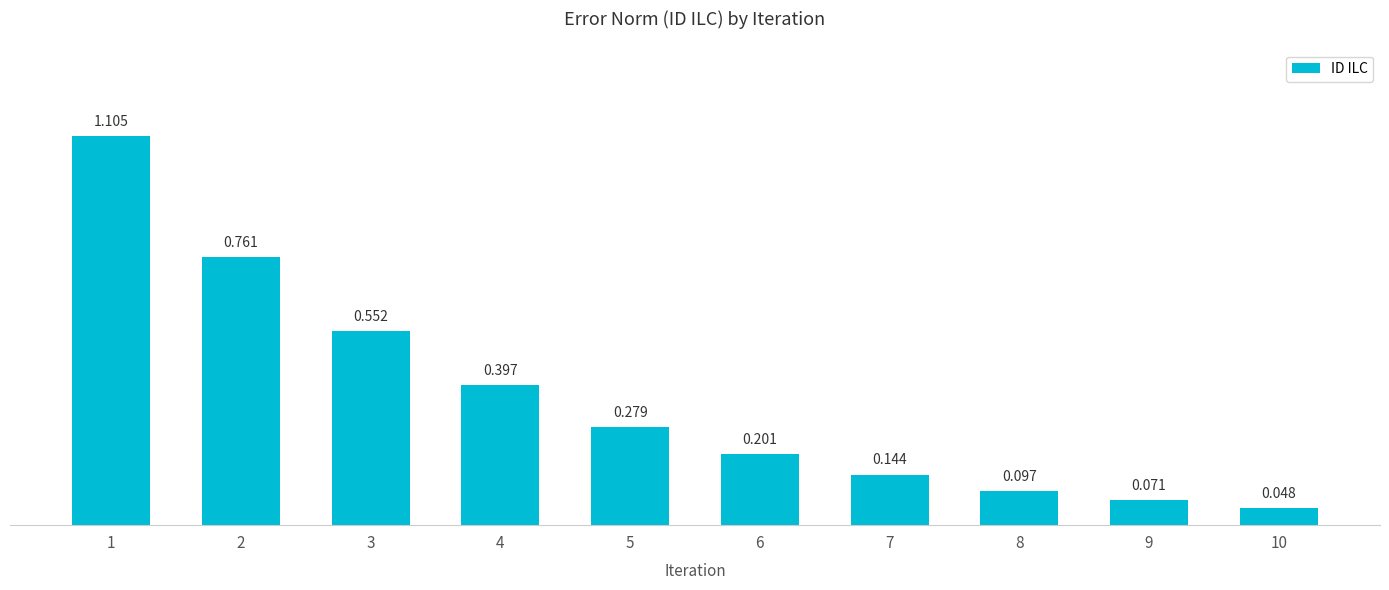

Are the bars horizontal?

No